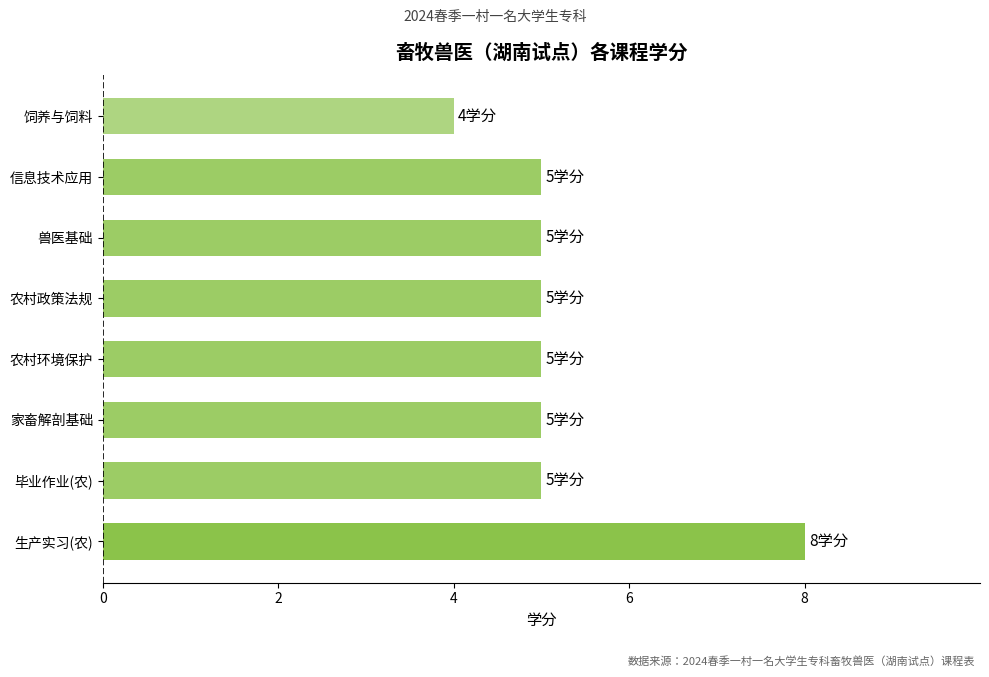

Which has a higher value, 生产实习(农) or 饲养与饲料?

生产实习(农)